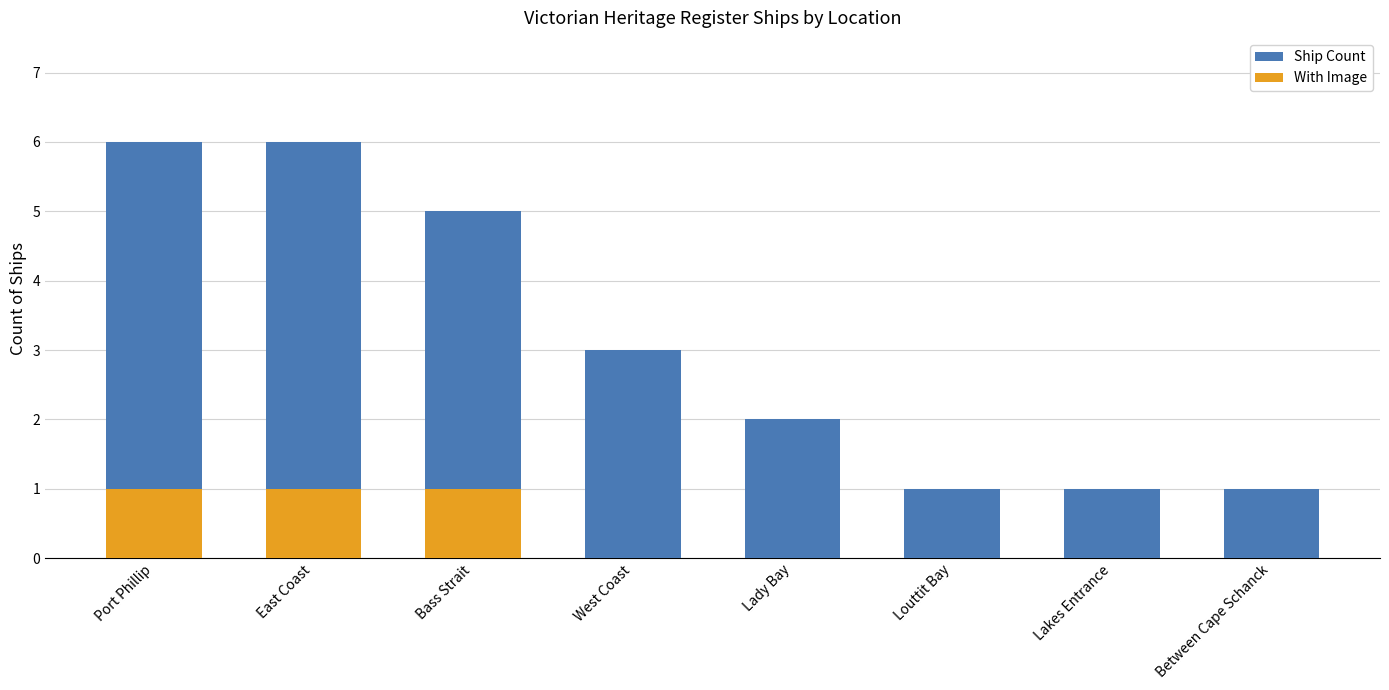

Reading left to right, extract all data points from this chart.

Ship Count: 6	6	5	3	2	1	1	1
With Image: 1	1	1	0	0	0	0	0